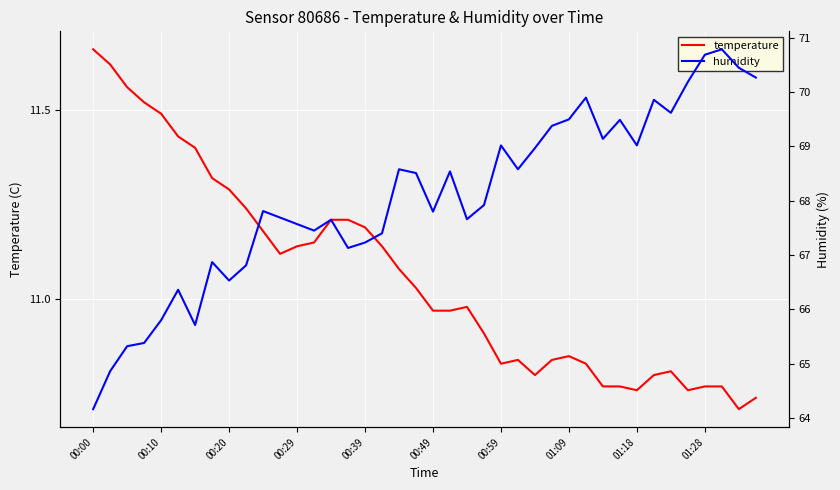

The temperature series shows 18.8 at 00:39. True or false?

False